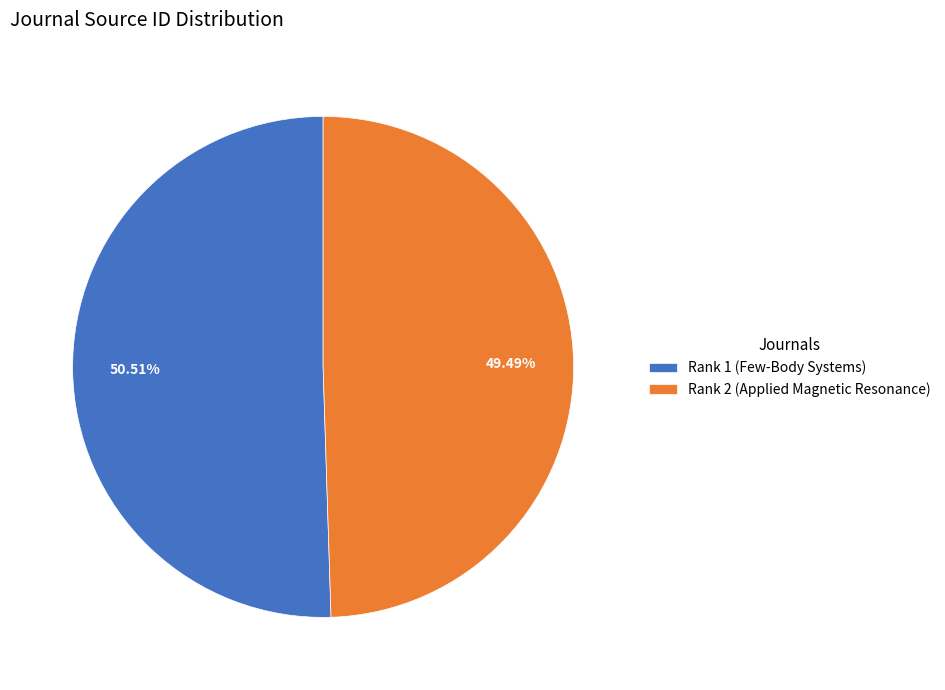

Is Rank 1 (Few-Body Systems) the majority of the pie?

Yes